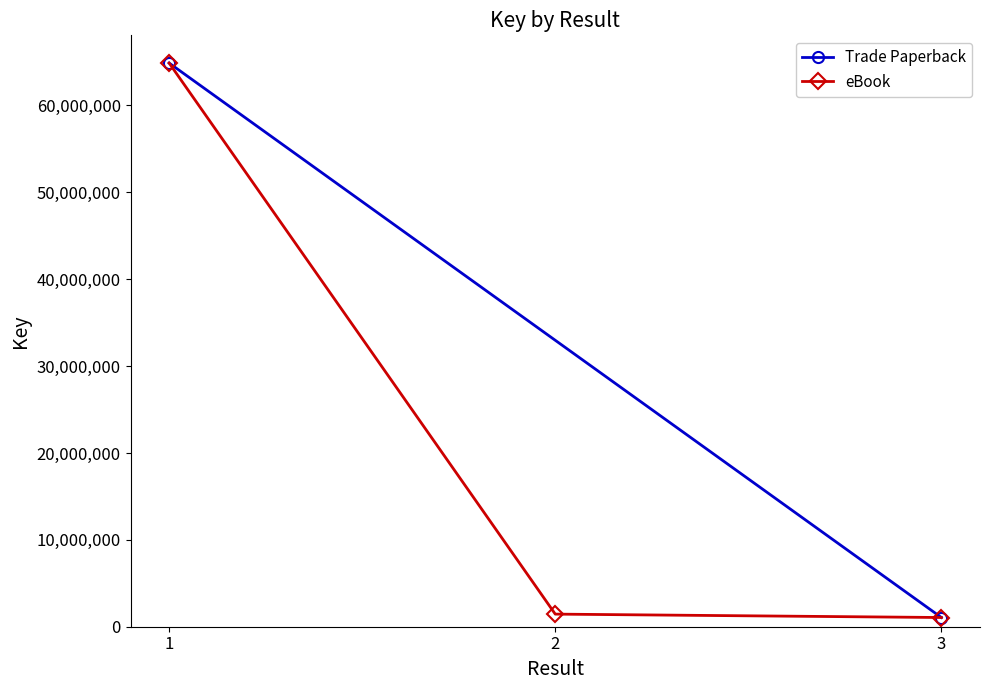

List the labels in order of value, smallest first.

3, 2, 1